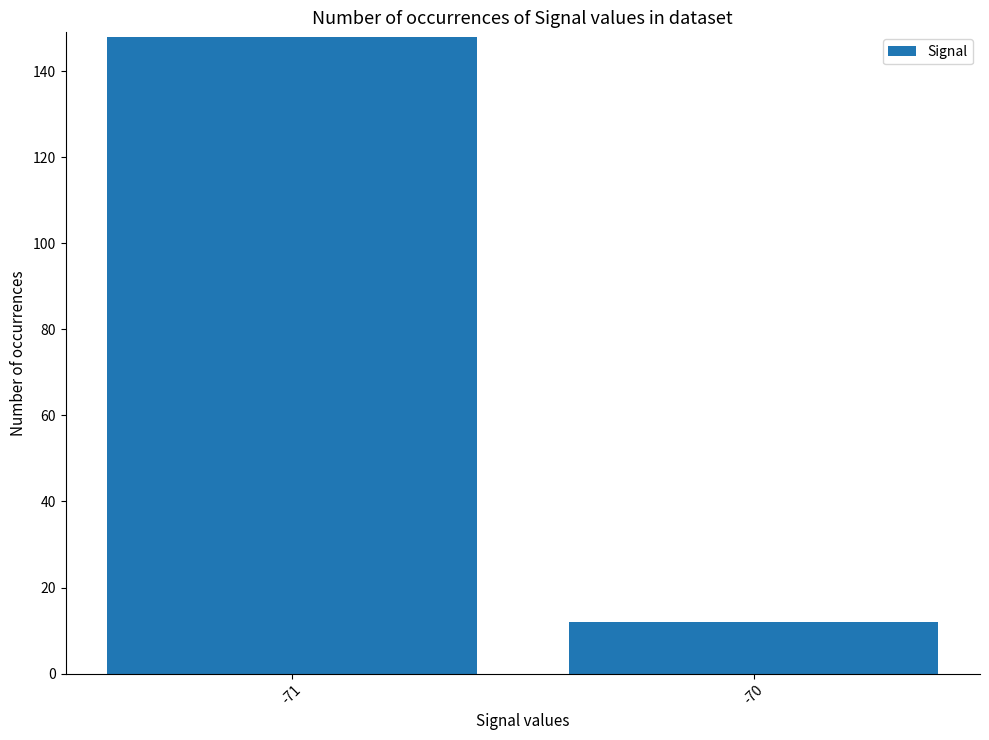

What is the value of the 2nd bar from the left?

12